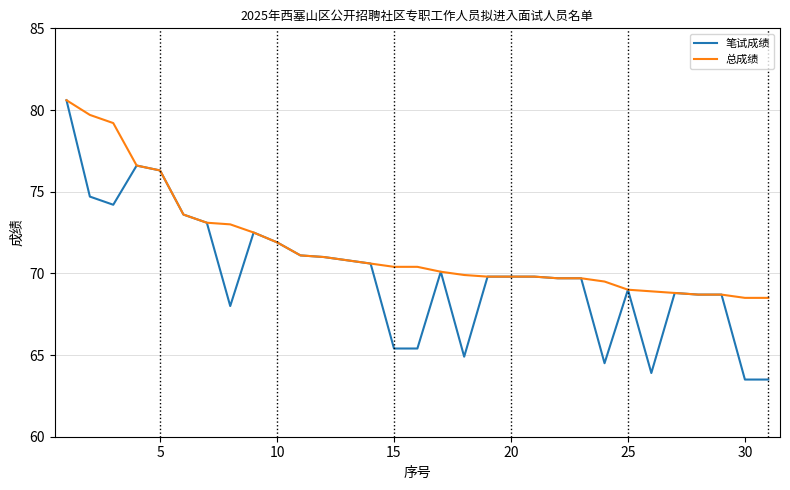

Which series has the largest total across all categories?

总成绩